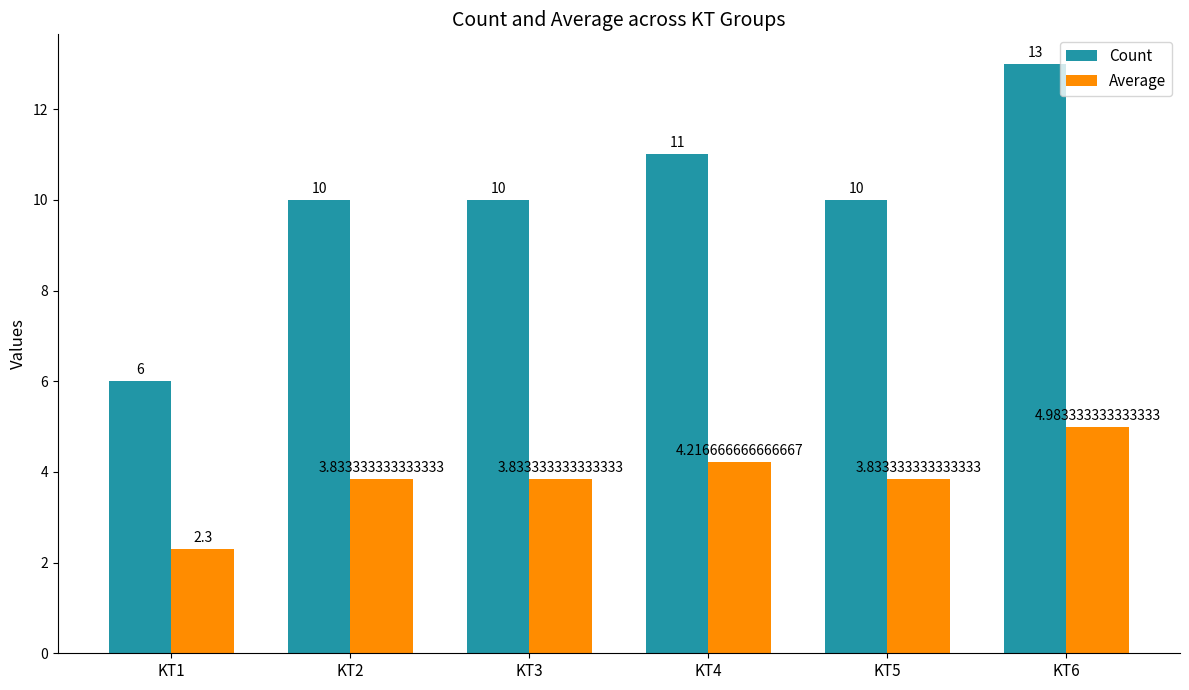

How many bars are there in each group?

2